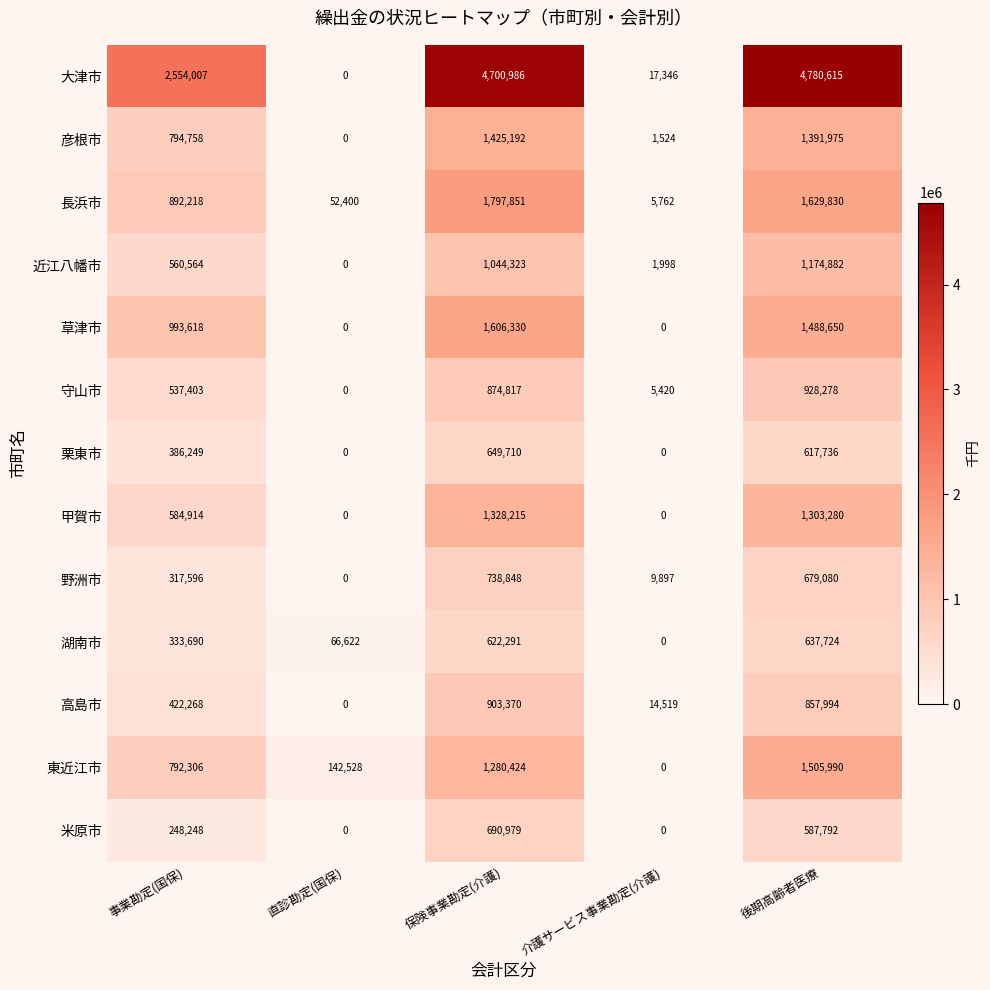

How many values in the 湖南市 series are below 333690?

2